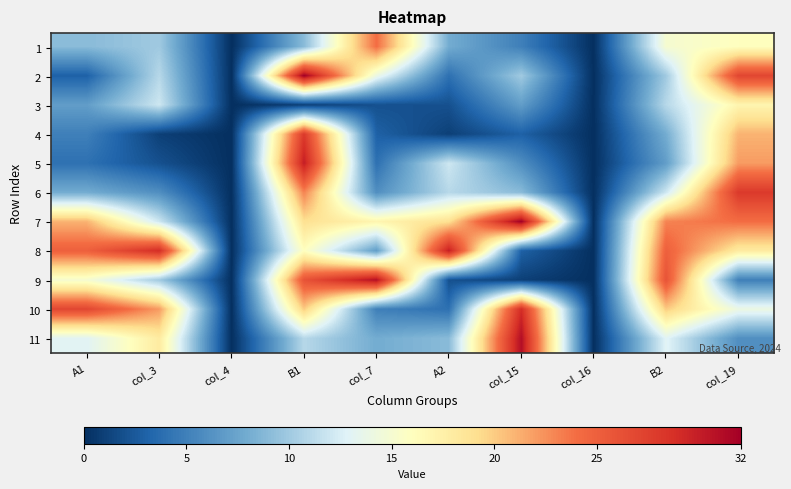

List the series in order of their peak value, lowest first.

3, 1, 4, 6, 10, 5, 8, 9, 11, 2, 7